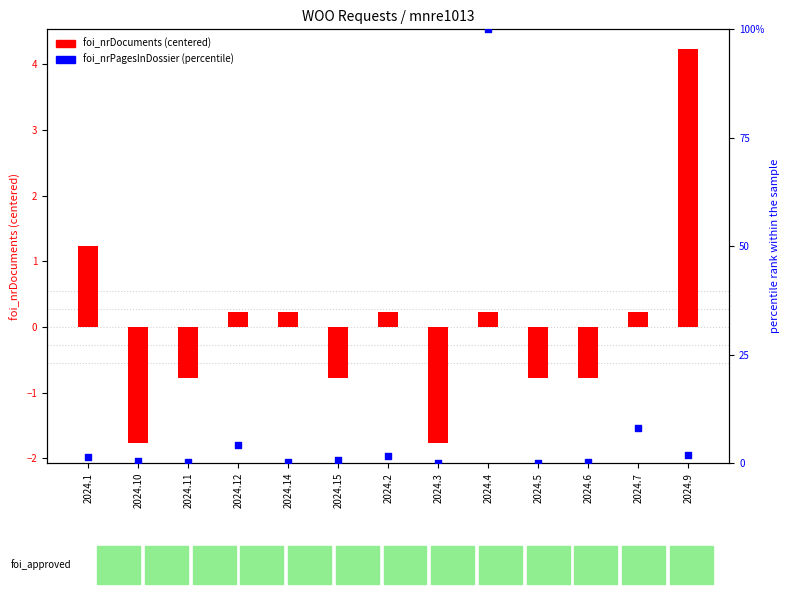

Which series has the widest spread of Y values?

foi_nrPagesInDossier (percentile)